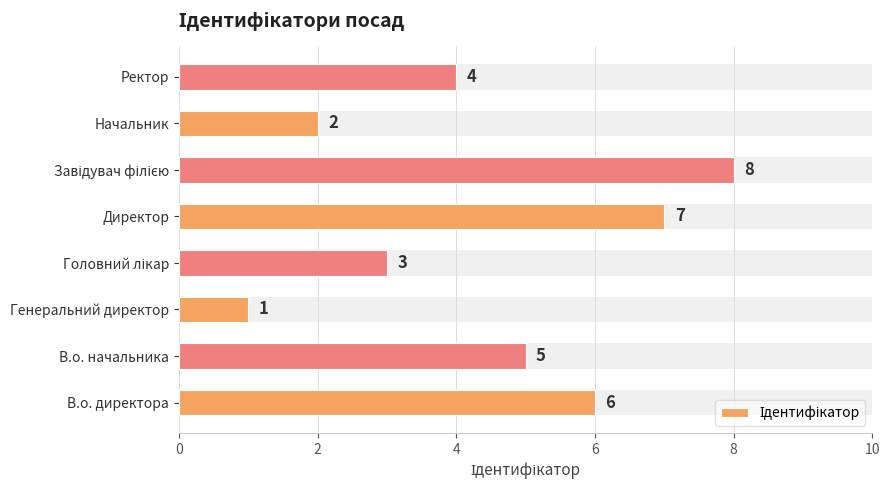

What is the difference between the values at Головний лікар and Ректор?

1